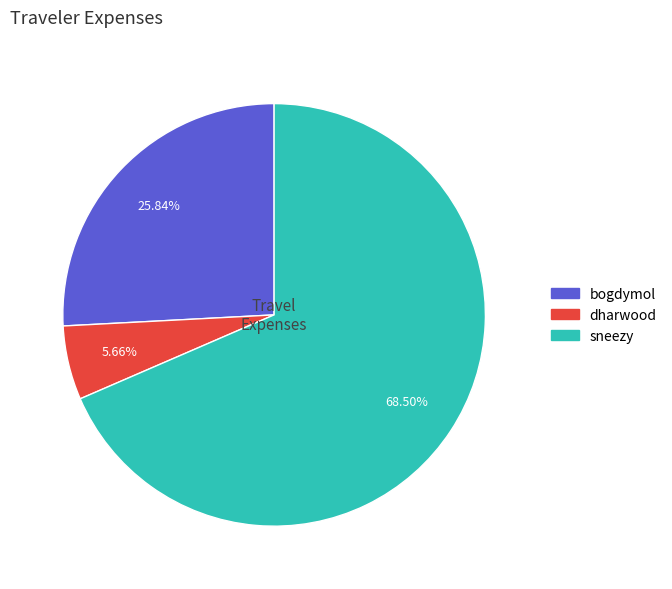

What is the ratio of the value at sneezy to the value at bogdymol?

2.7